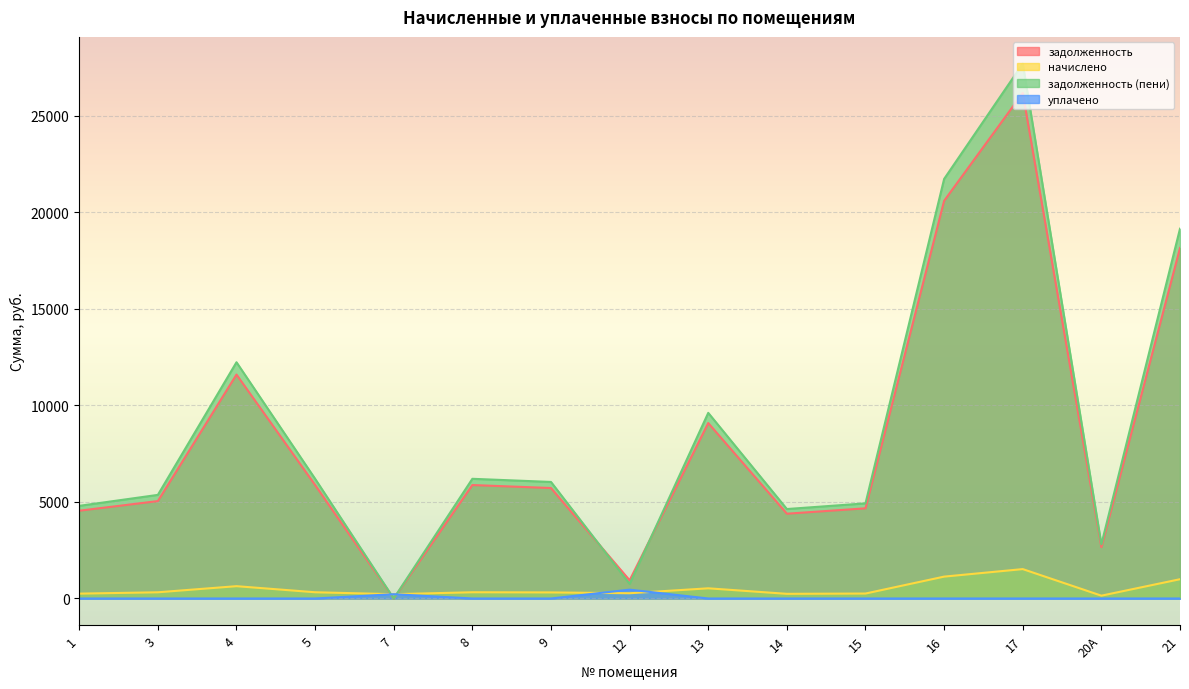

What is the label of the 8th point from the left?

12